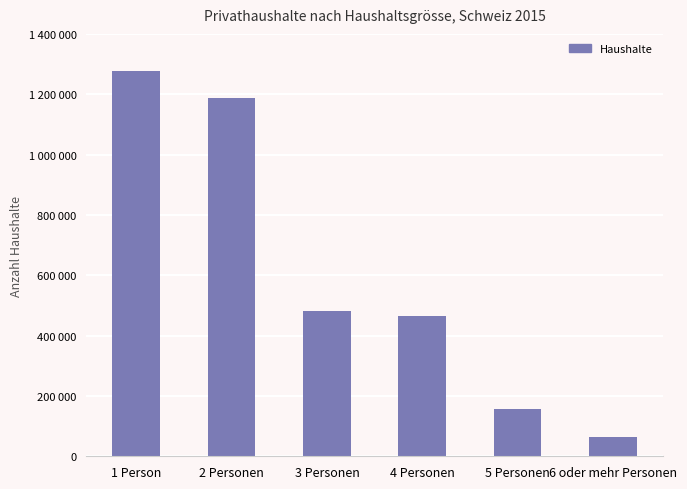

Reading left to right, list all the values displayed in this chart.

1 Person=1275667	2 Personen=1188360	3 Personen=482139	4 Personen=464357	5 Personen=157980	6 oder mehr Personen=62848